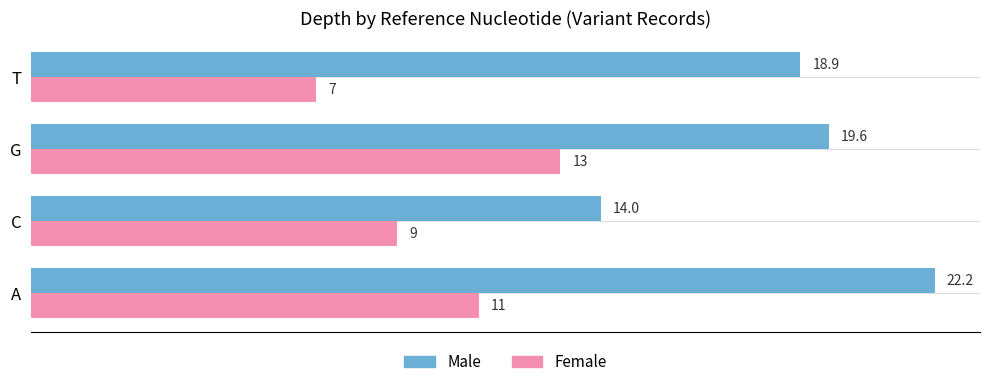

Which series has the widest spread of values?

Male